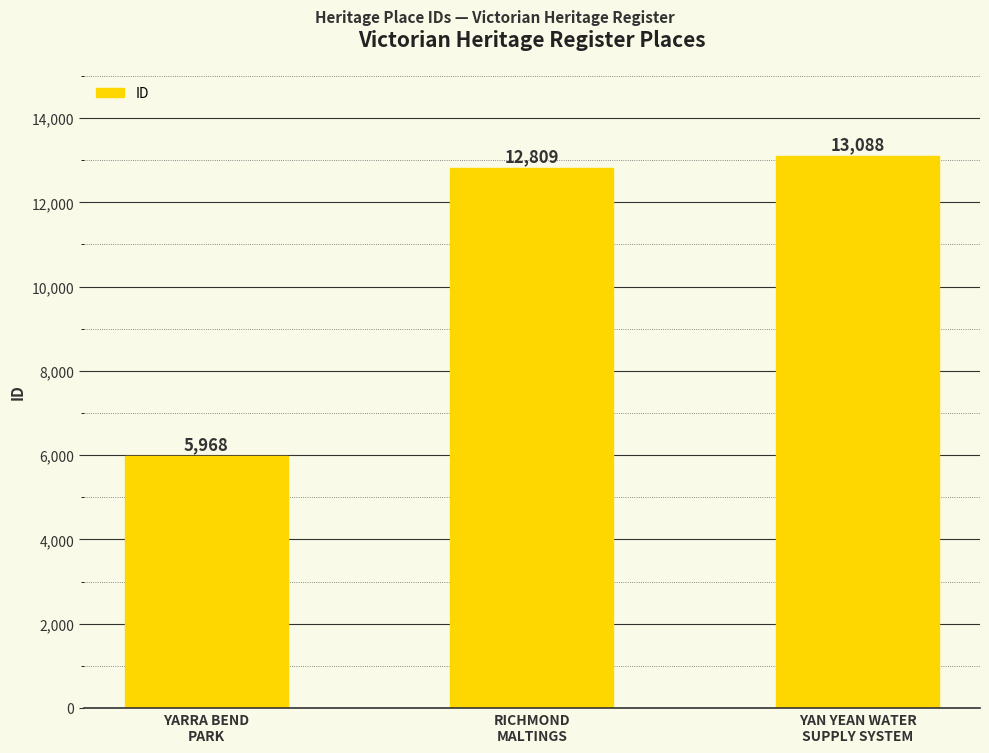

Which category has the lowest value across all series?

YARRA BEND
PARK